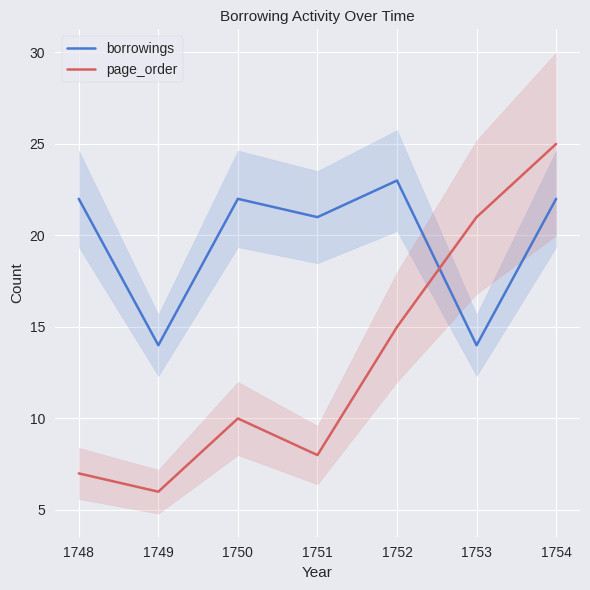

Between which two adjacent categories do page_order and borrowings first intersect?

1752 and 1753